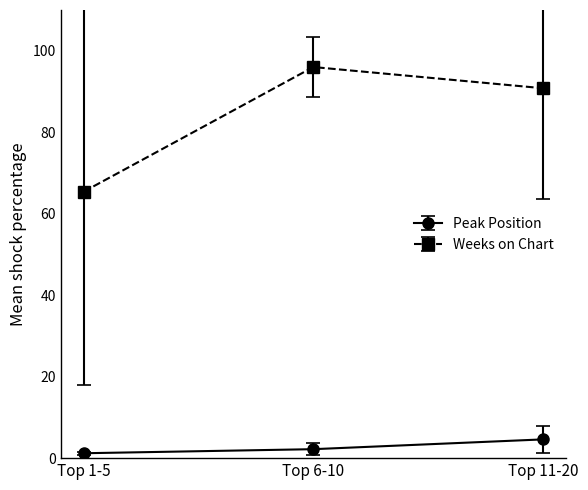

How many series are shown in this chart?

2